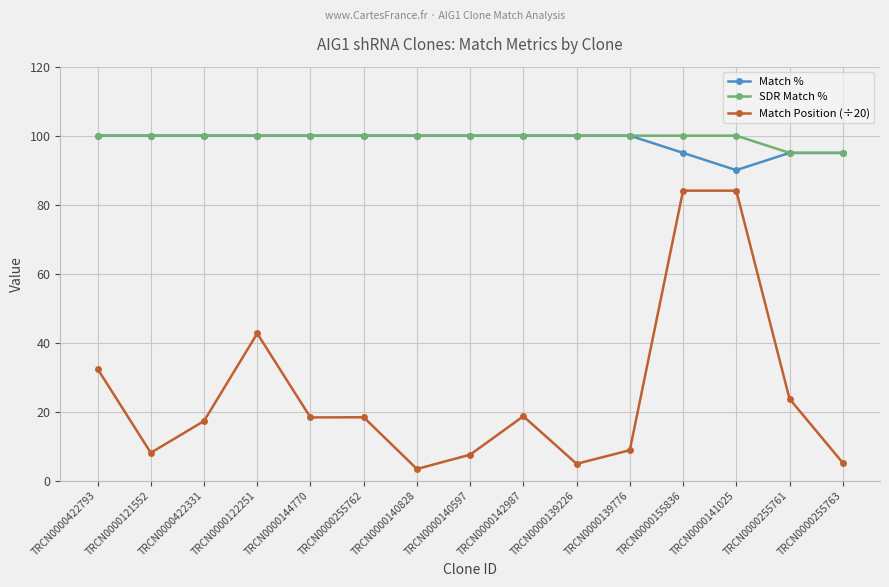

True or false: Match Position (÷20) and SDR Match % intersect in this chart.

False